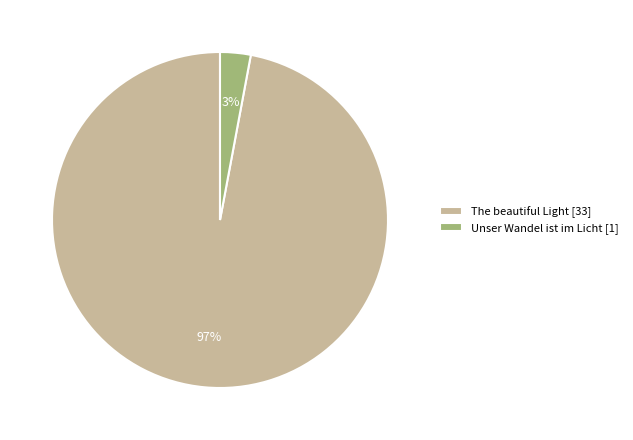

Between Unser Wandel ist im Licht and The beautiful Light, which is larger?

The beautiful Light